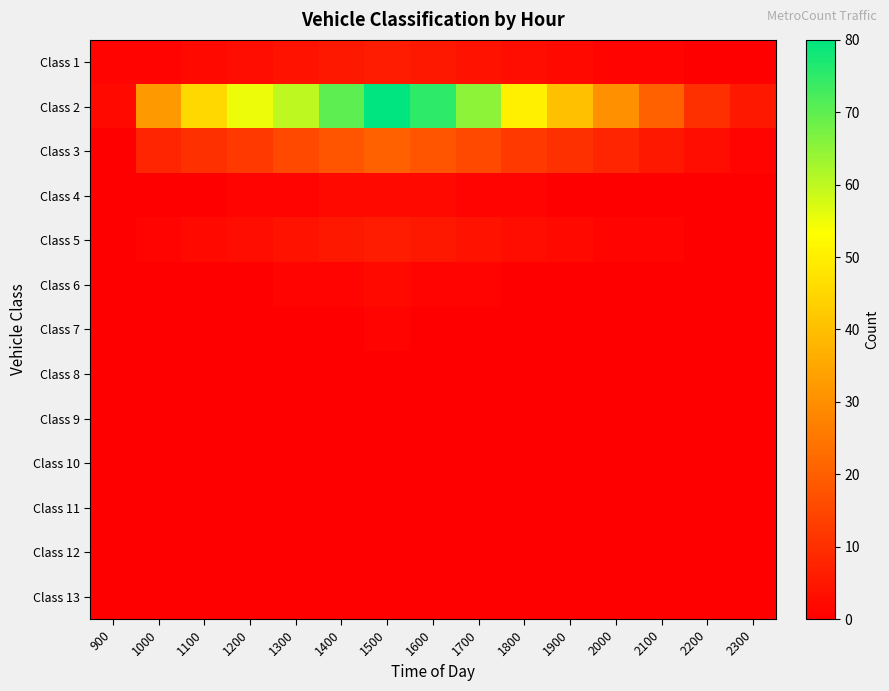

At how many categories does at least one series exceed 62?

4